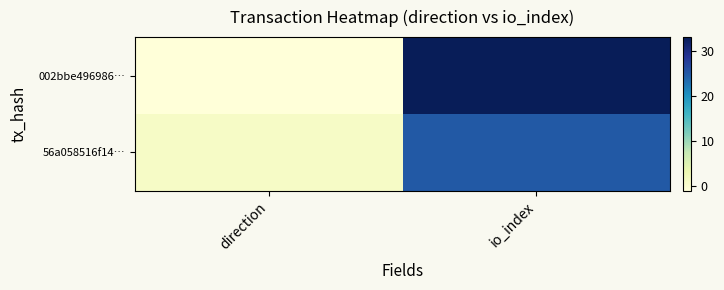

Rank the series at direction from lowest to highest value.

002bbe496986…, 56a058516f14…